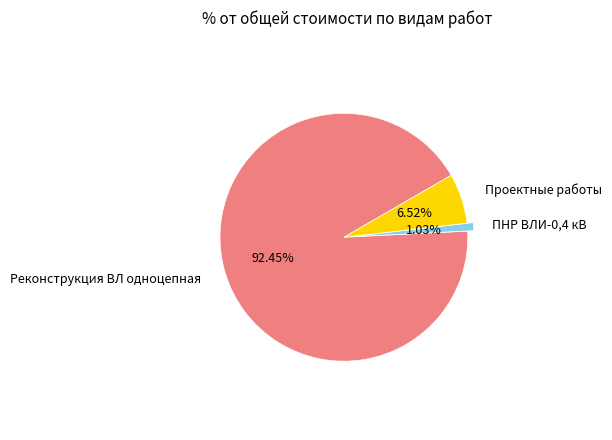

Is there any slice that represents more than half of the pie?

Yes